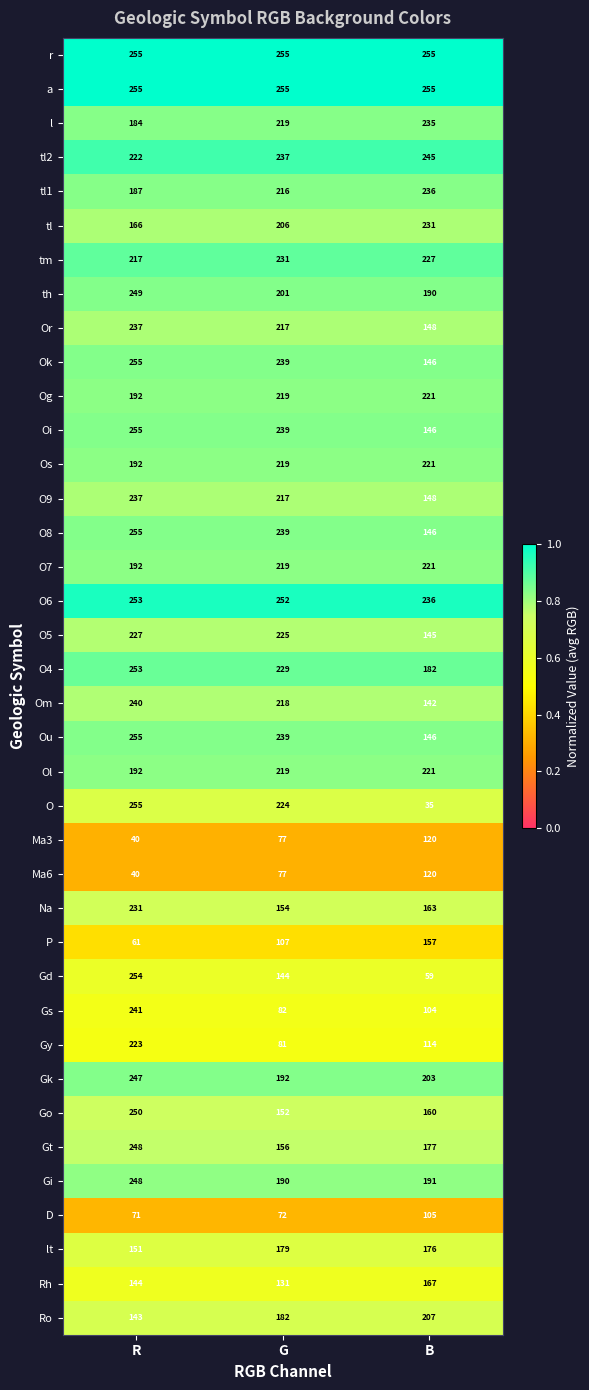

What is the difference between the maximum and minimum values in the tm series?

14